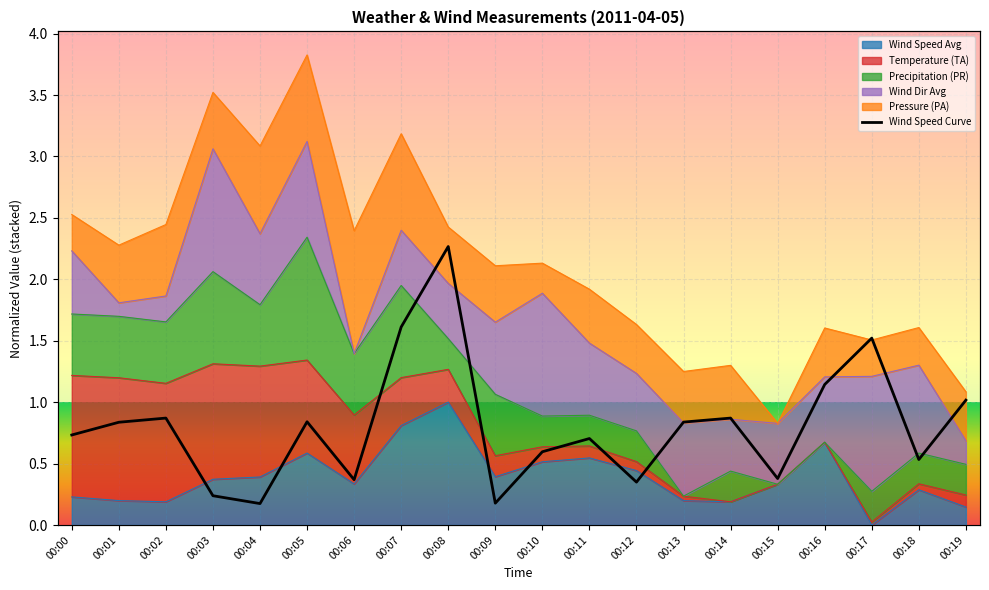

True or false: there are more than 1 points higher than both neighbors.

True